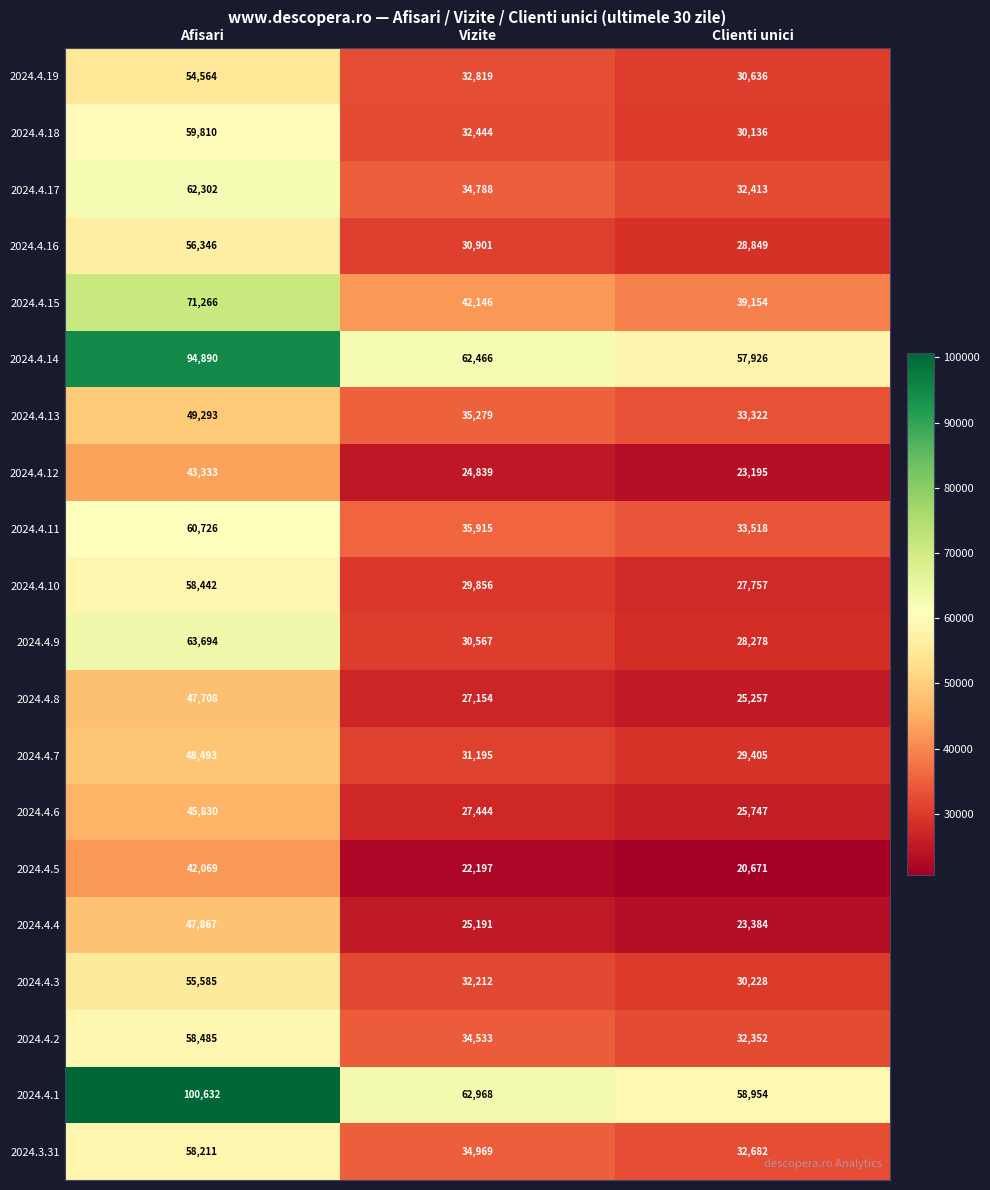

Between Afisari and Clienti unici, which series saw the biggest shift?

2024.4.1